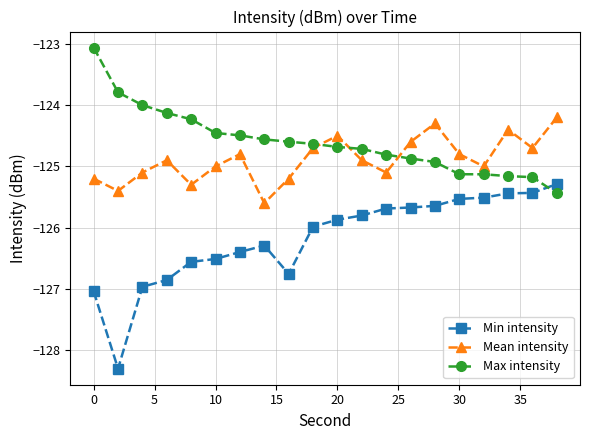

Which series has the widest spread of values?

Min intensity